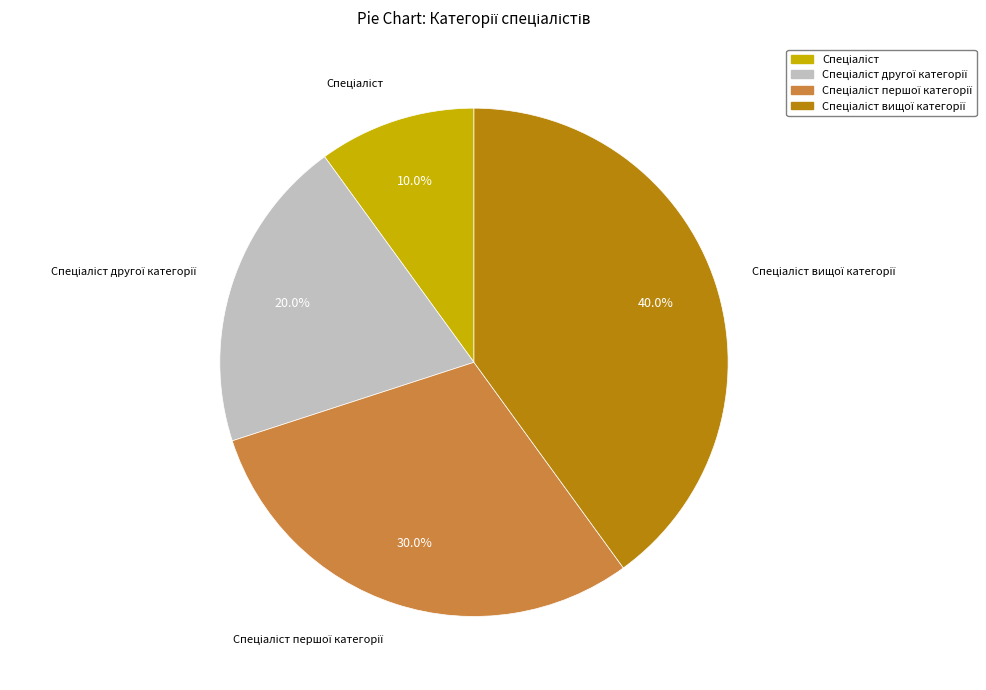

Is there a majority slice in this chart?

No